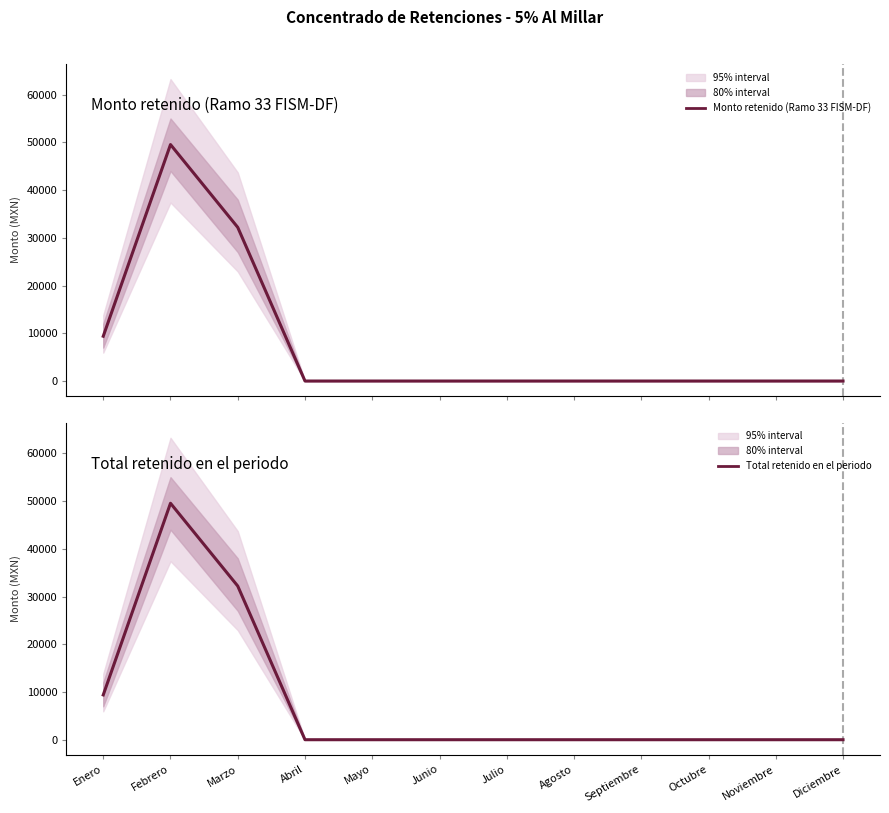

At which category does Monto retenido (Ramo 33 FISM-DF) reach its first local peak?

Febrero